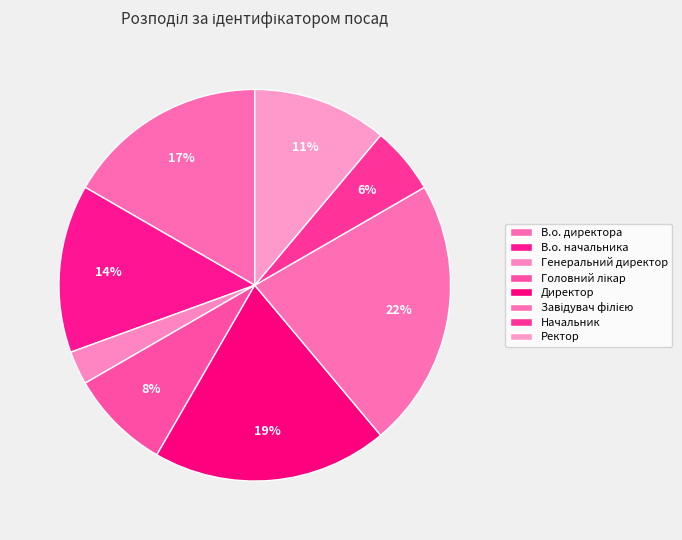

How many segments does this pie chart have?

8